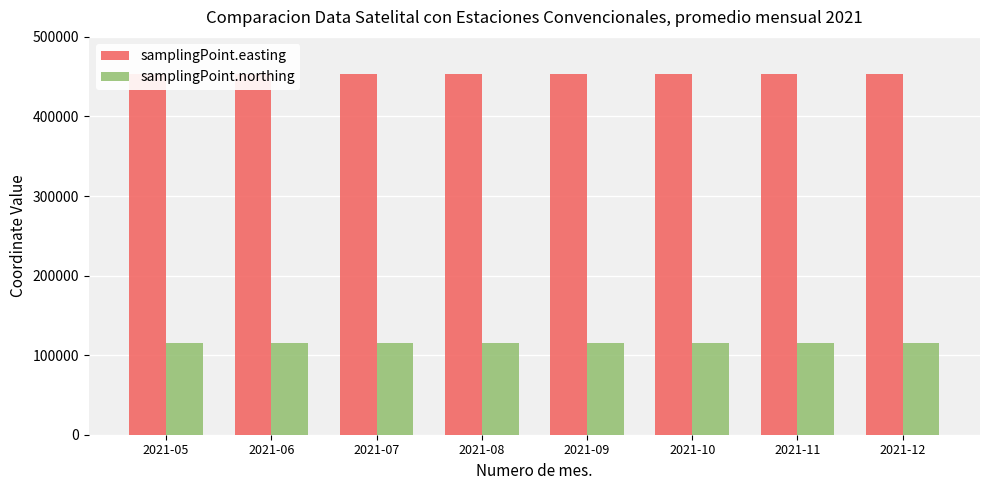

Which series has the largest total across all categories?

samplingPoint.easting